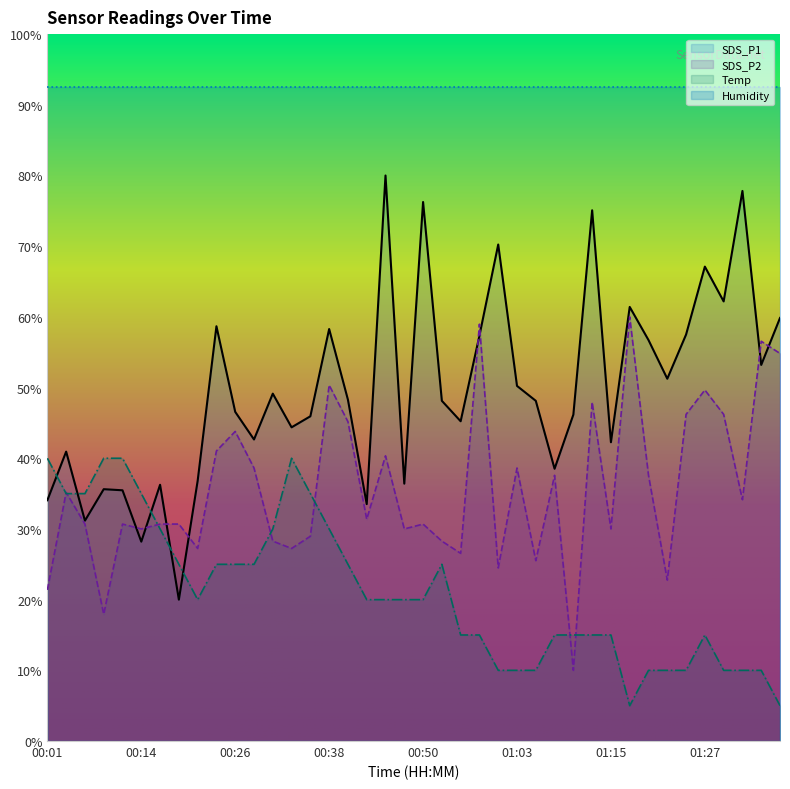

What is the difference between the highest and lowest values at 01:25?

47.5